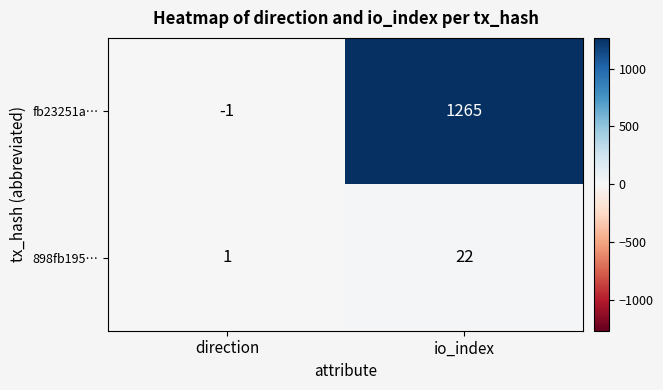

Reading left to right, transcribe all the data shown in this chart.

fb23251a…: -1	1265
898fb195…: 1	22